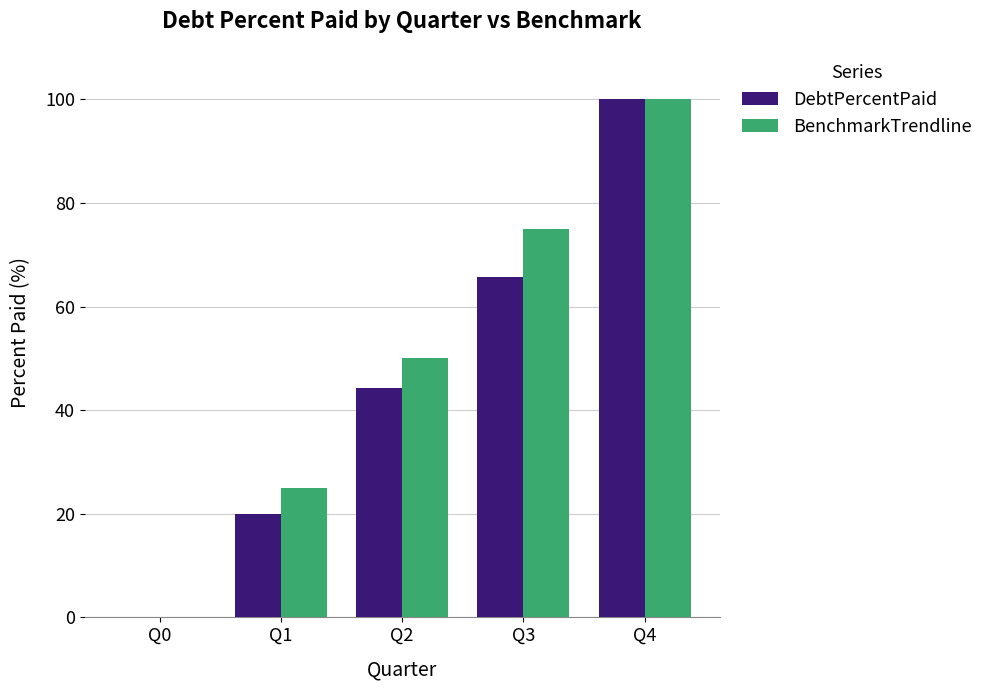

At which label does DebtPercentPaid reach its peak?

Q4